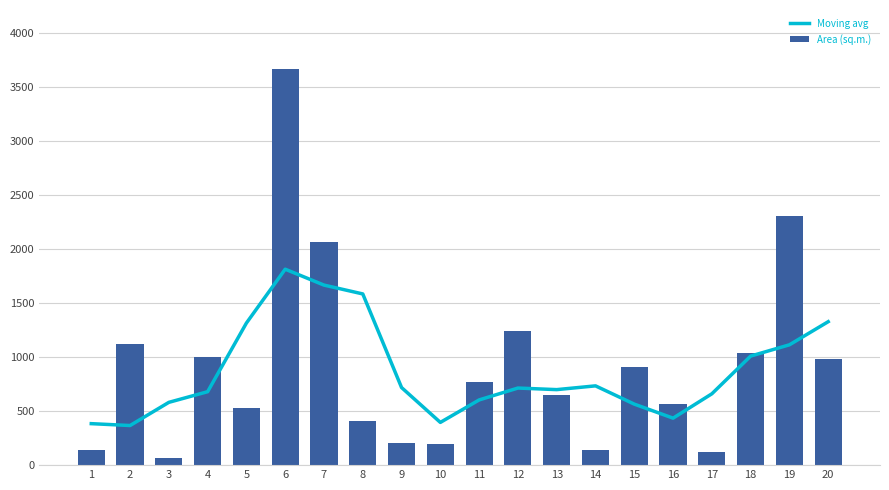

What is the greatest value displayed?

3660.4